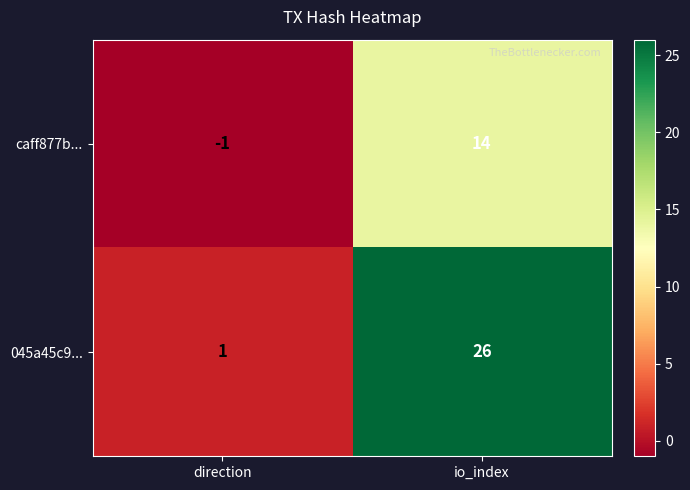

What is the total value across all series at io_index?

40